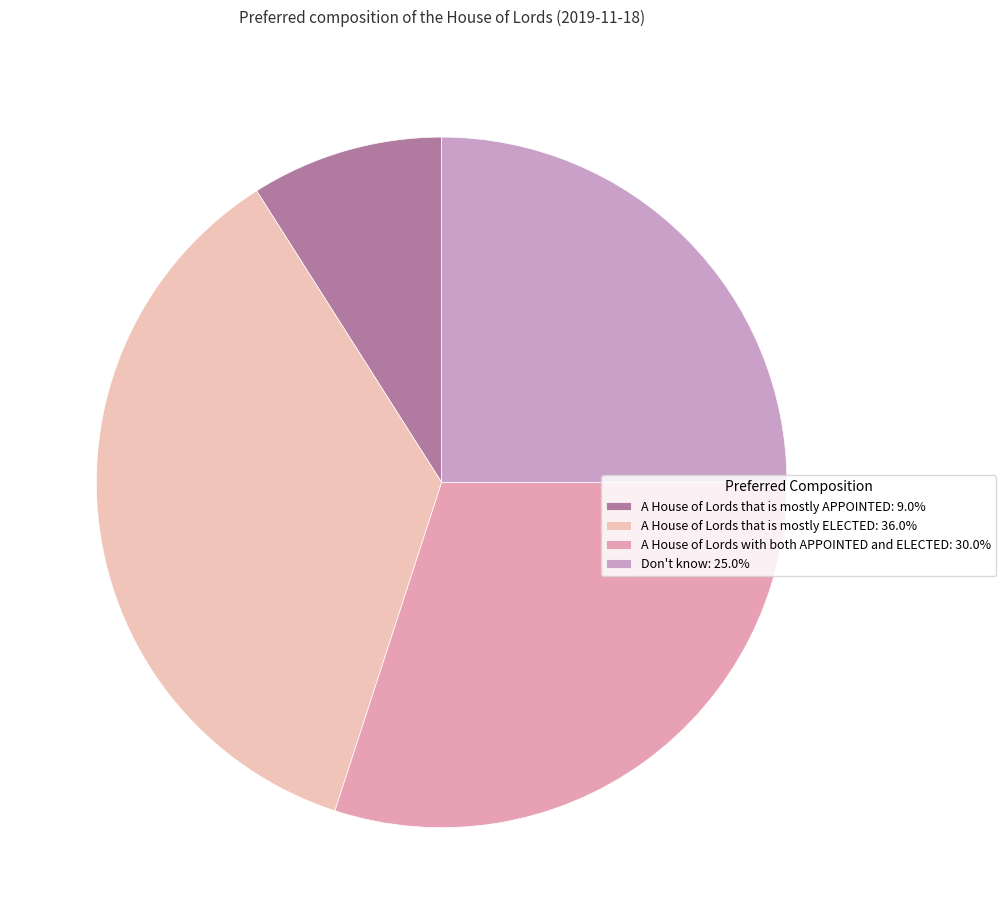

Does Don't know represent more than half of the total?

No